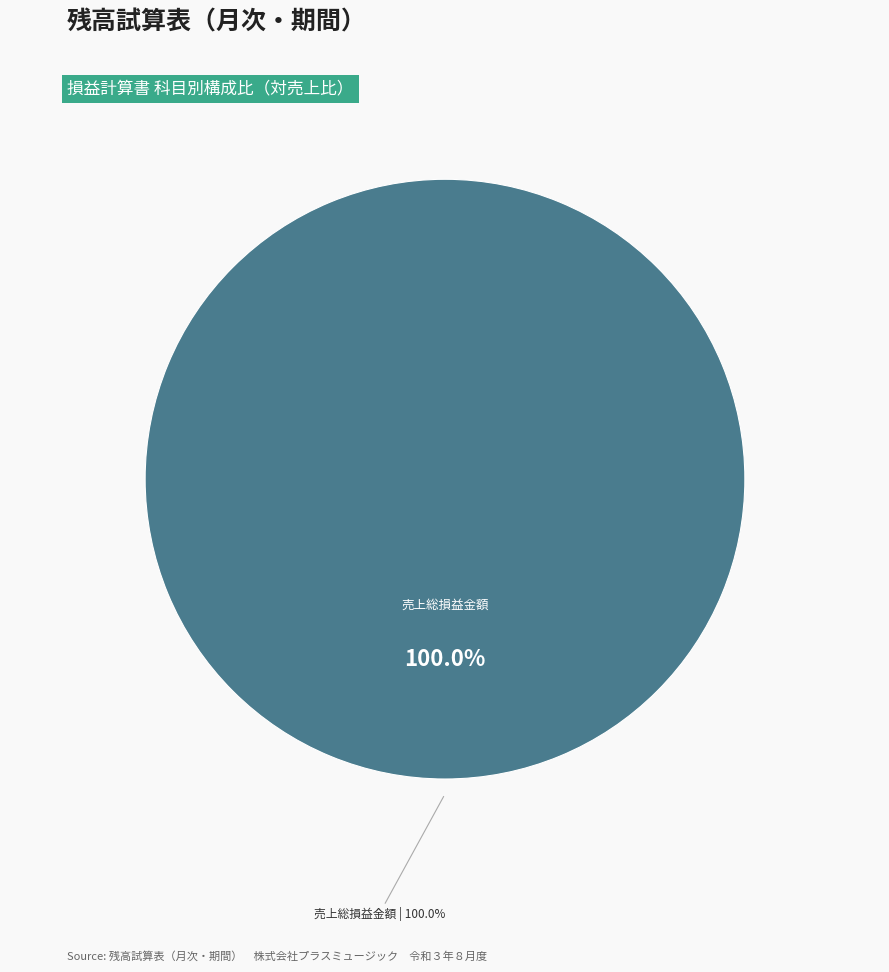

Does 売上総損益金額 account for over 50% of the chart?

Yes